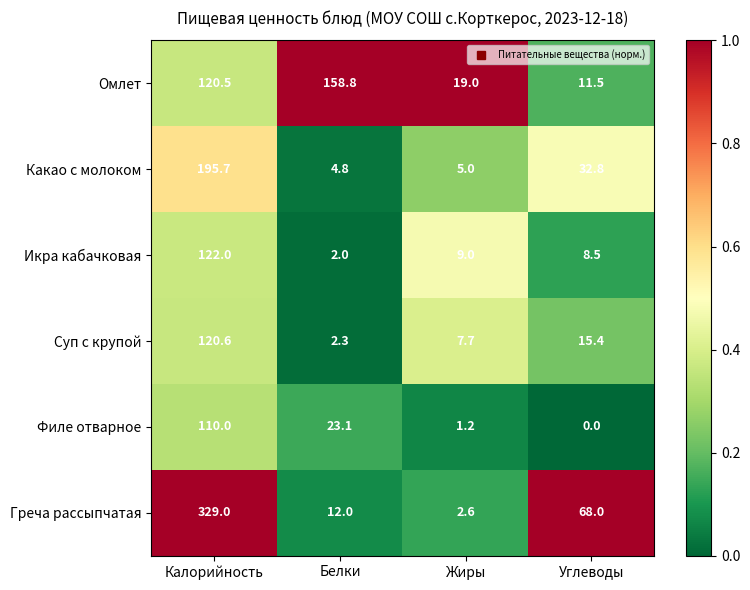

What is the difference between the second highest and second lowest values in the Омлет series?

101.5